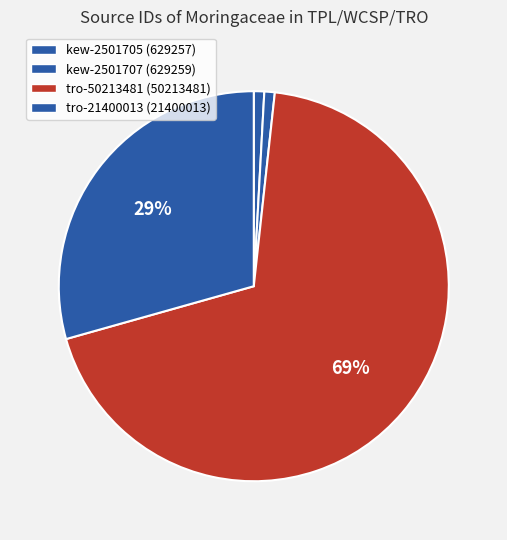

How many segments does this pie chart have?

4